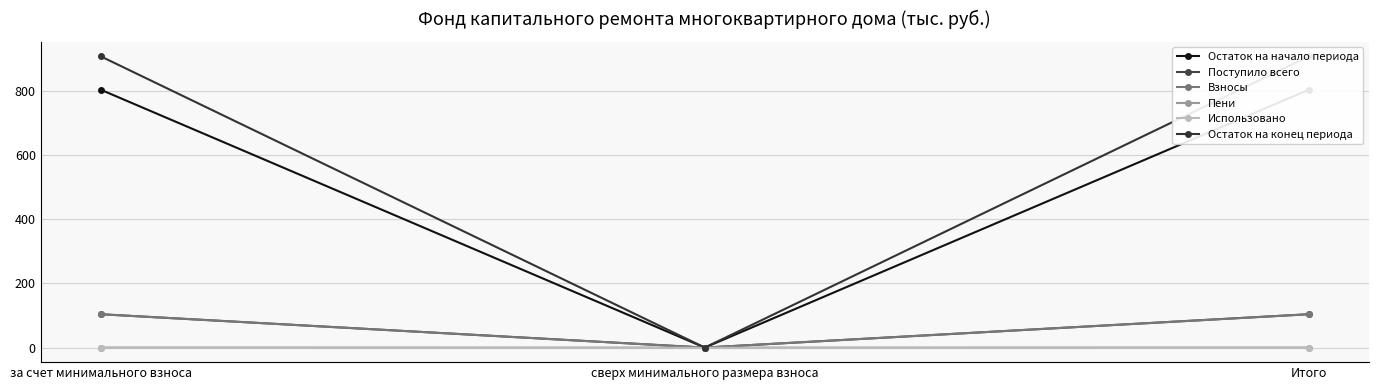

Which label corresponds to the smallest value in the chart?

сверх минимального размера взноса